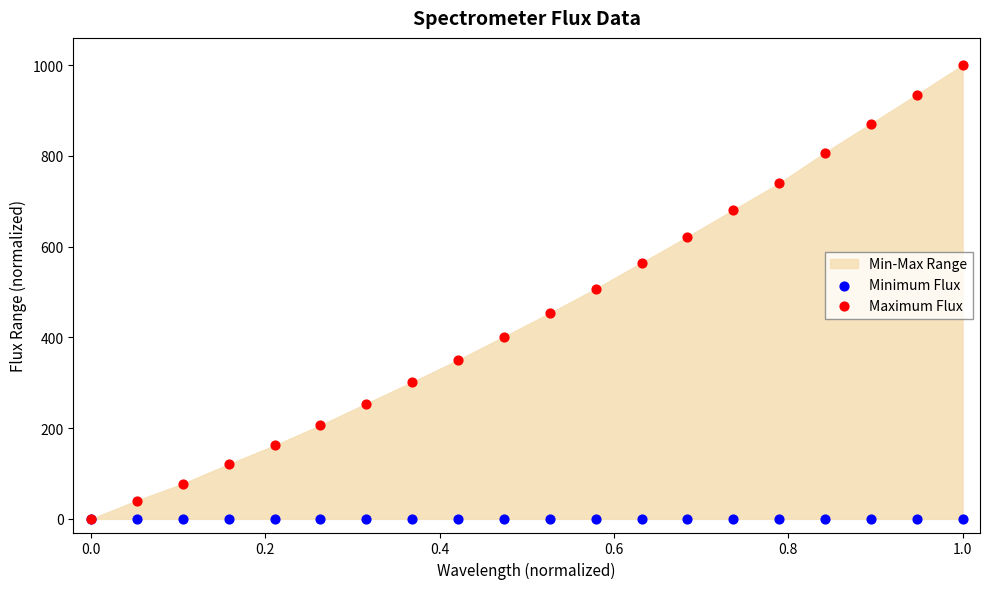

Which series reaches the minimum Y coordinate?

Minimum Flux